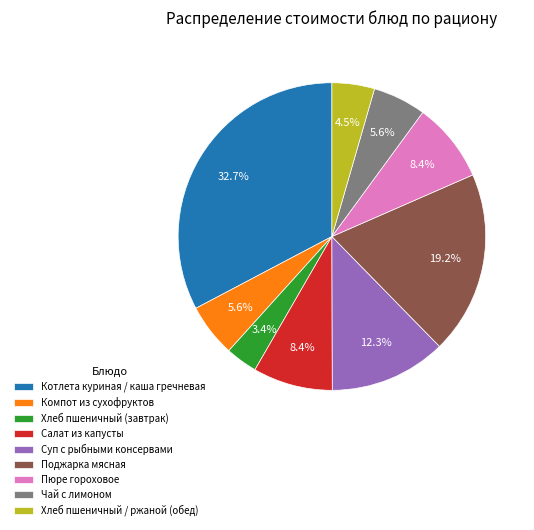

What is the total percentage of Чай с лимоном and Компот из сухофруктов?

11.2%